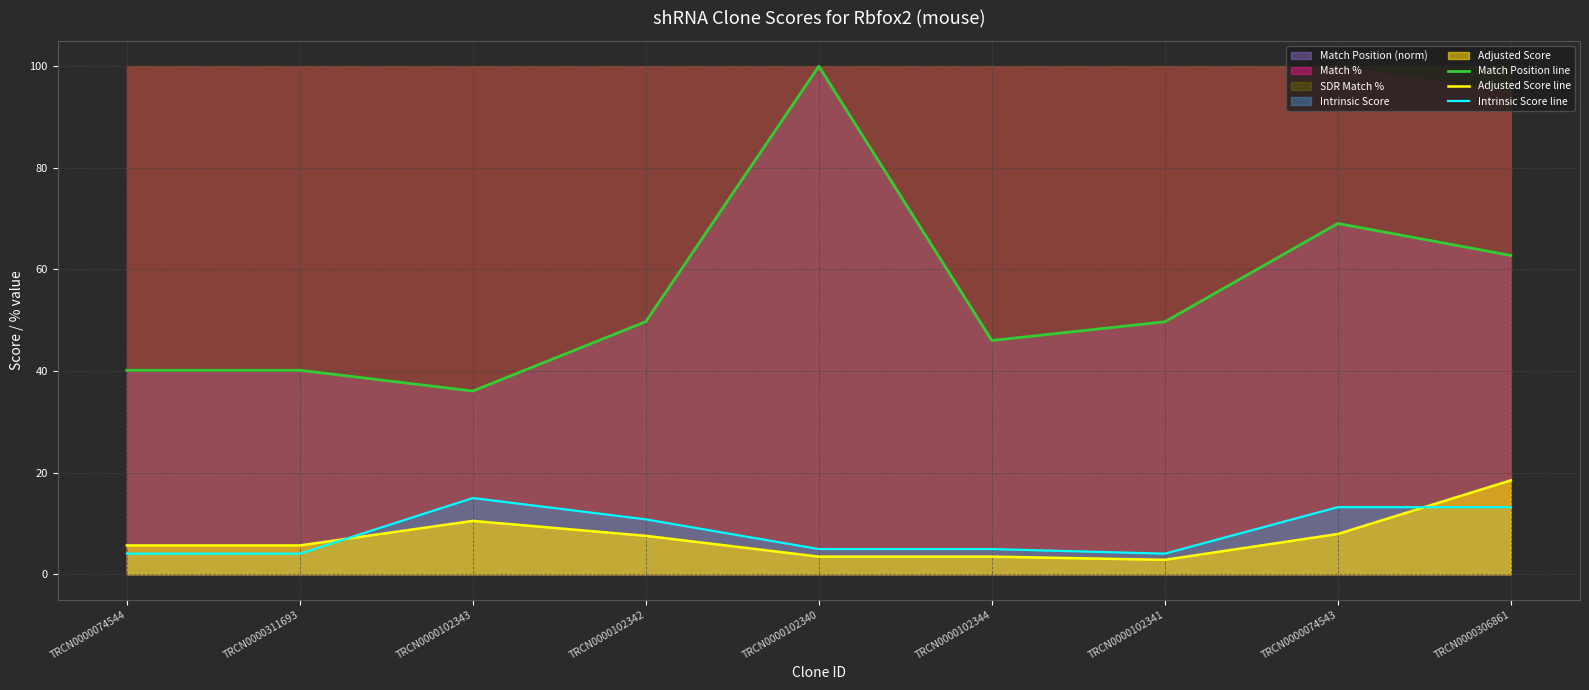

True or false: Adjusted Score line and Match Position line intersect in this chart.

False